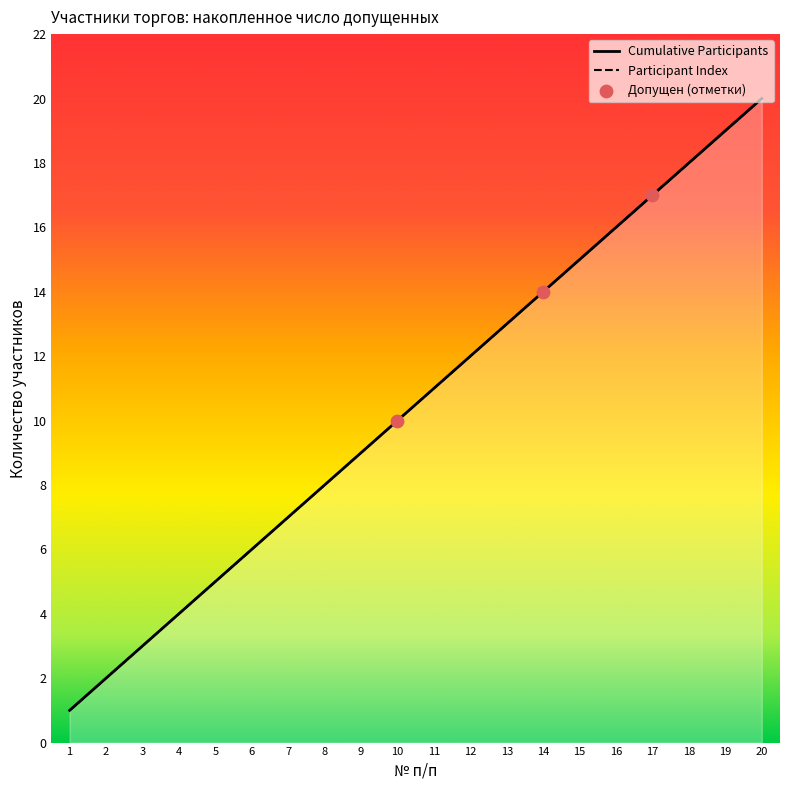

What is the total value across all series at 2024-04-01 00:00:00?

2